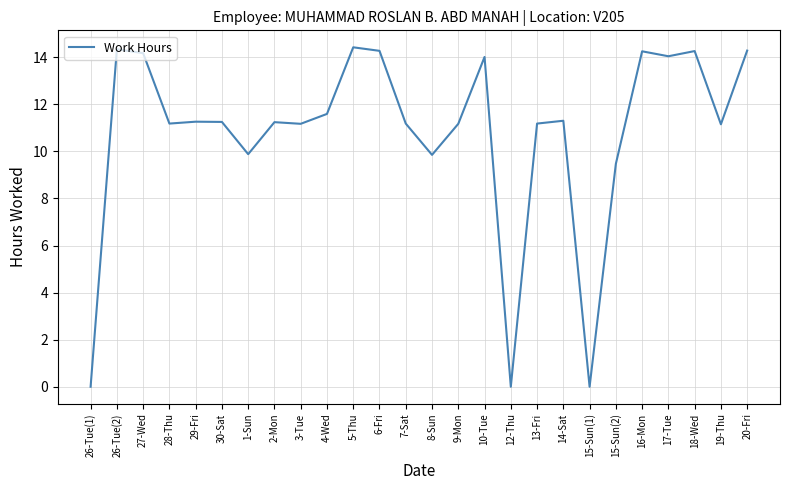

Does the chart have visible grid lines?

Yes